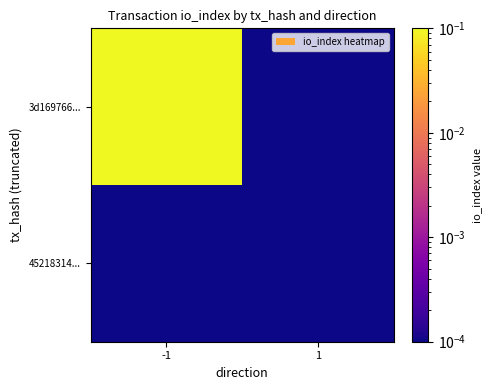

Which has a higher value, -1 or 1?

-1